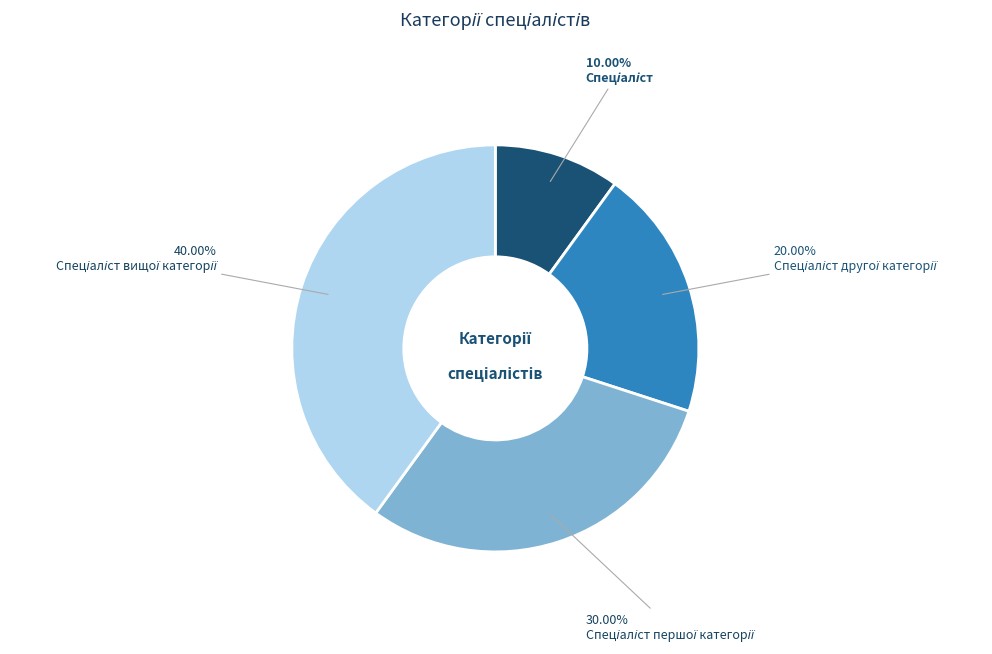

Does any single category account for the majority?

No